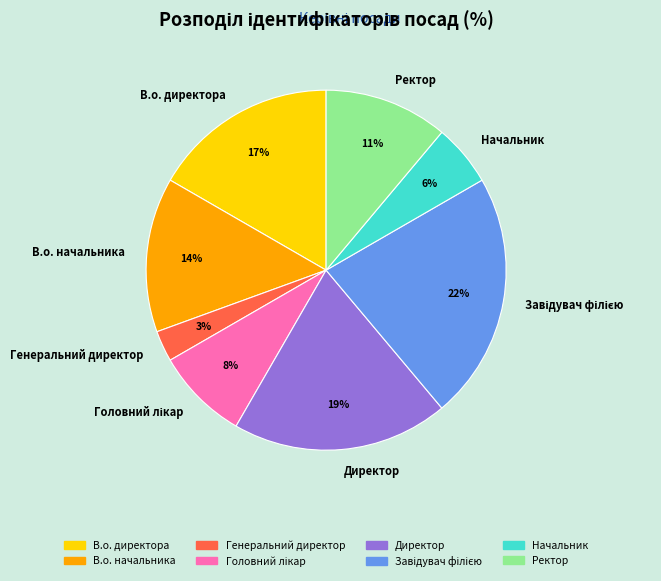

To the nearest percent, what is the average slice percentage?

12%